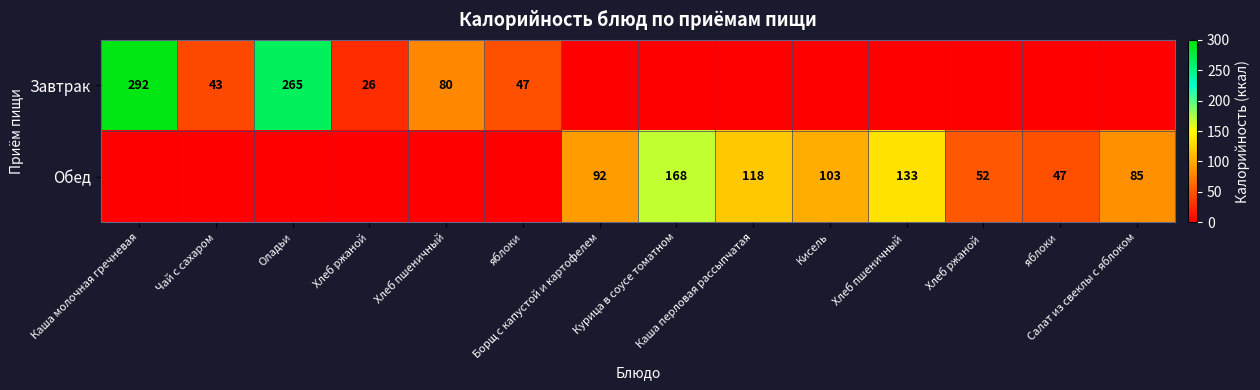

Which label corresponds to the smallest value in the chart?

Борщ с капустой и картофелем